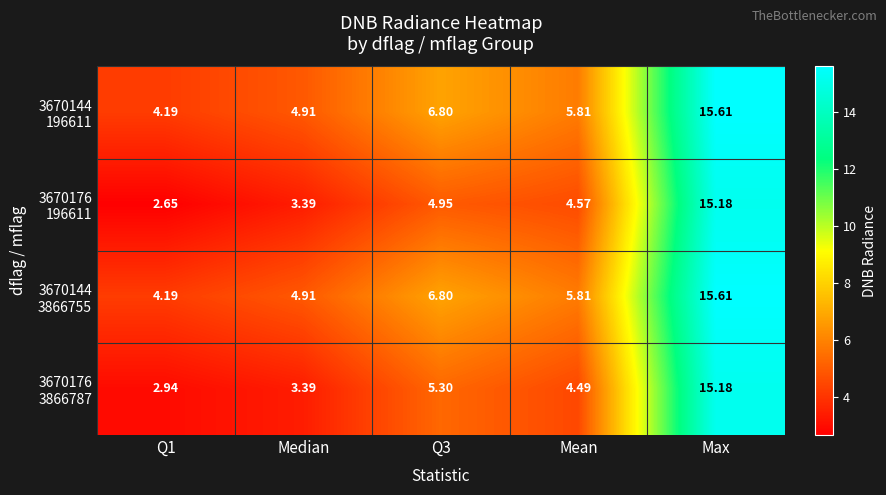

Which label corresponds to the largest value in the chart?

Max